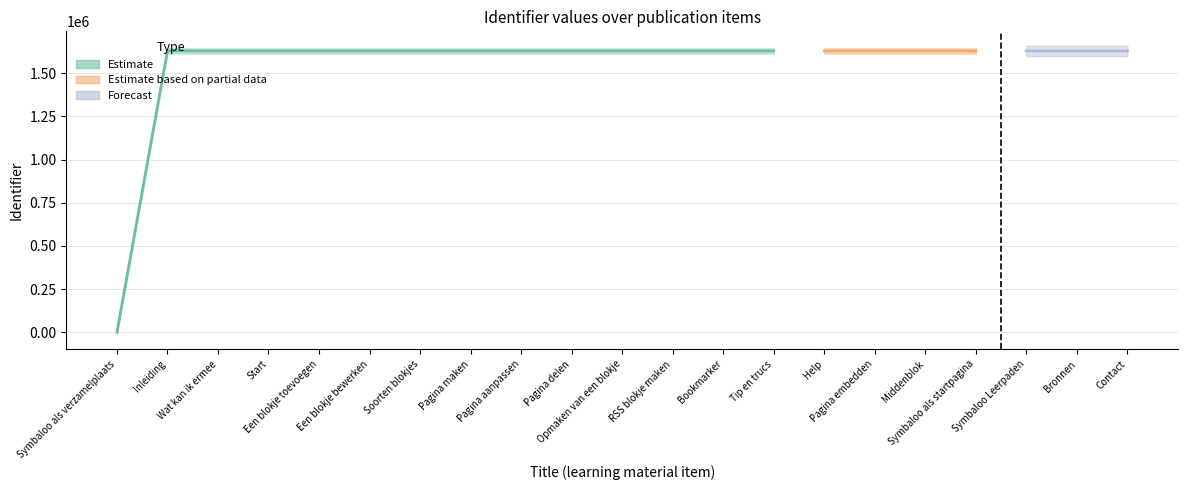

Where is the data nearest to the value 814447?

Inleiding